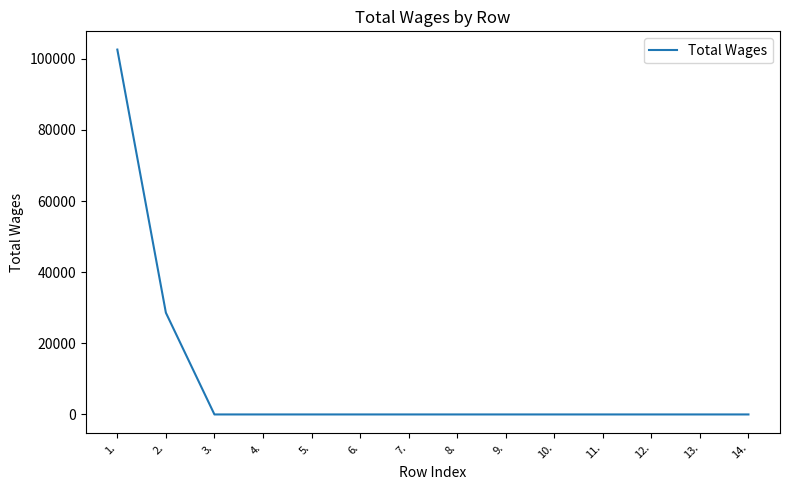

Reading left to right, transcribe all the data shown in this chart.

102570	28595	0	0	0	0	0	0	0	0	0	0	0	0